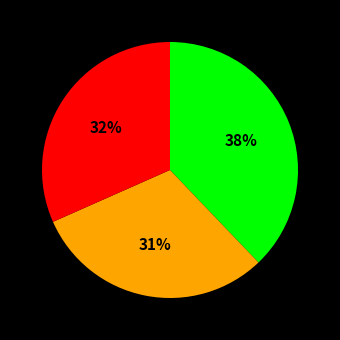

Is there any slice that represents more than half of the pie?

No